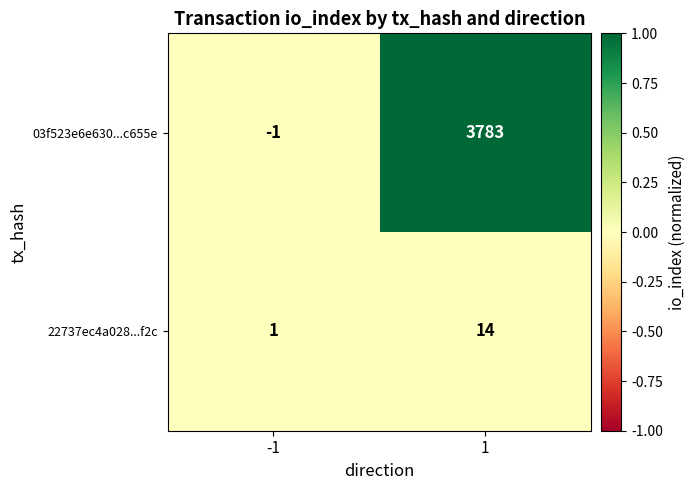

What is the maximum value shown in the chart?

3783